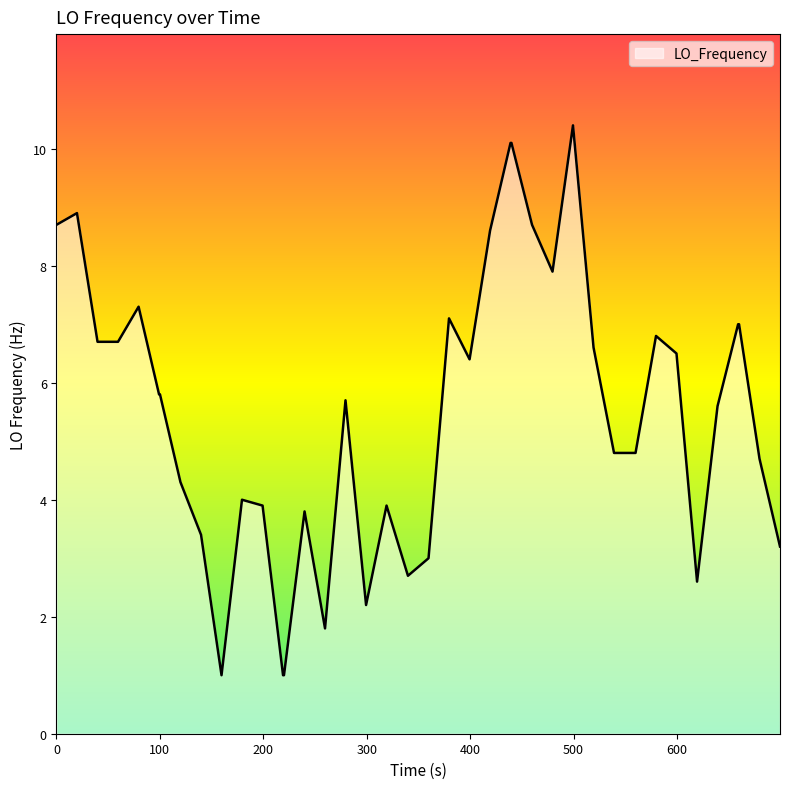

How many series are shown in this chart?

1